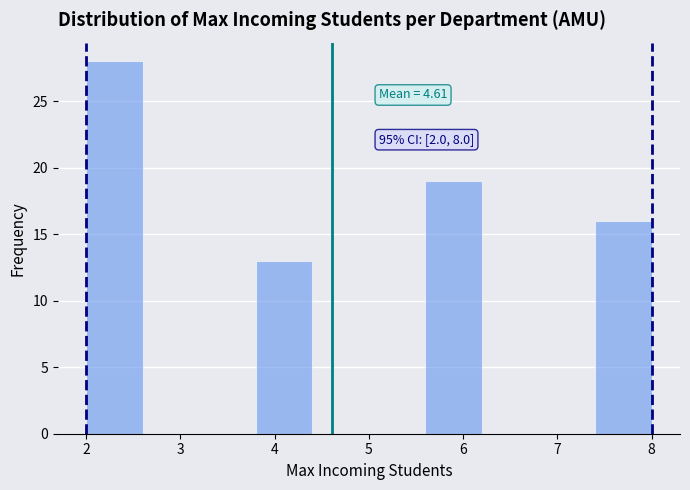

Over which range of the x-axis is the bar tallest?

2.0 to 2.6